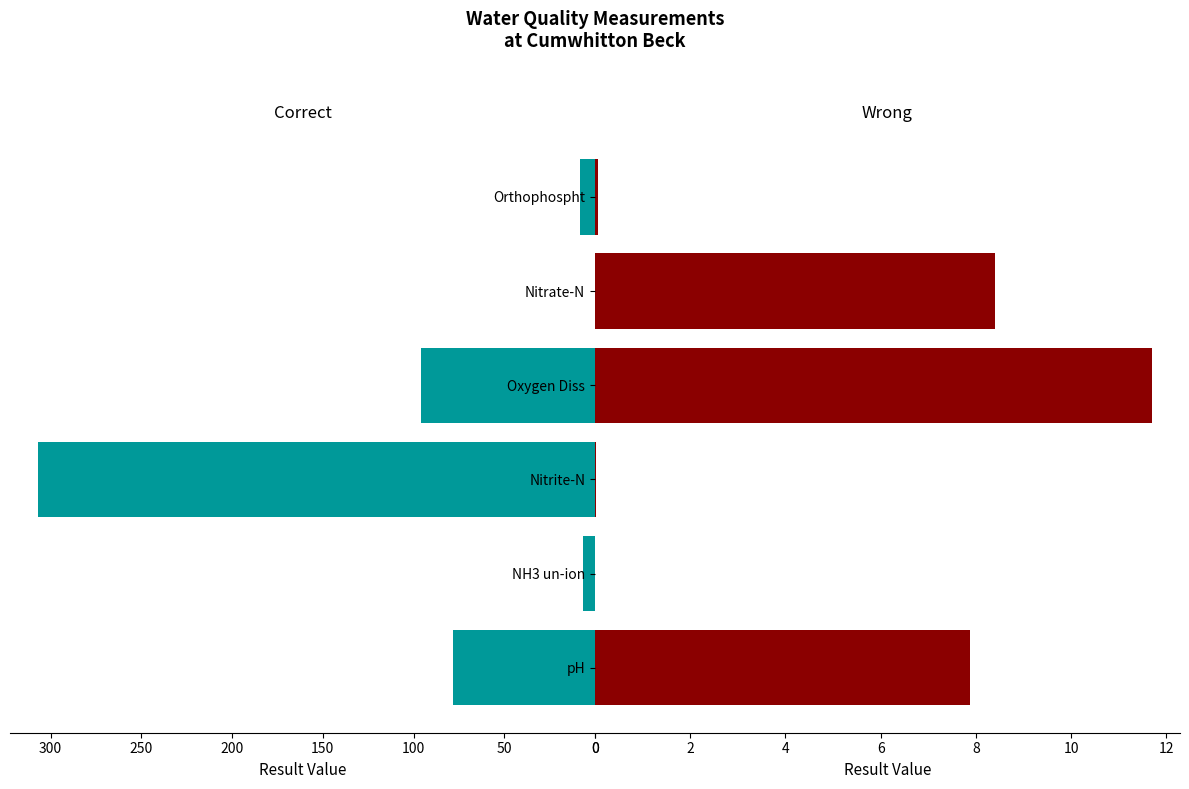

Is it true that the value at NH3 un-ion is 0.0?

False